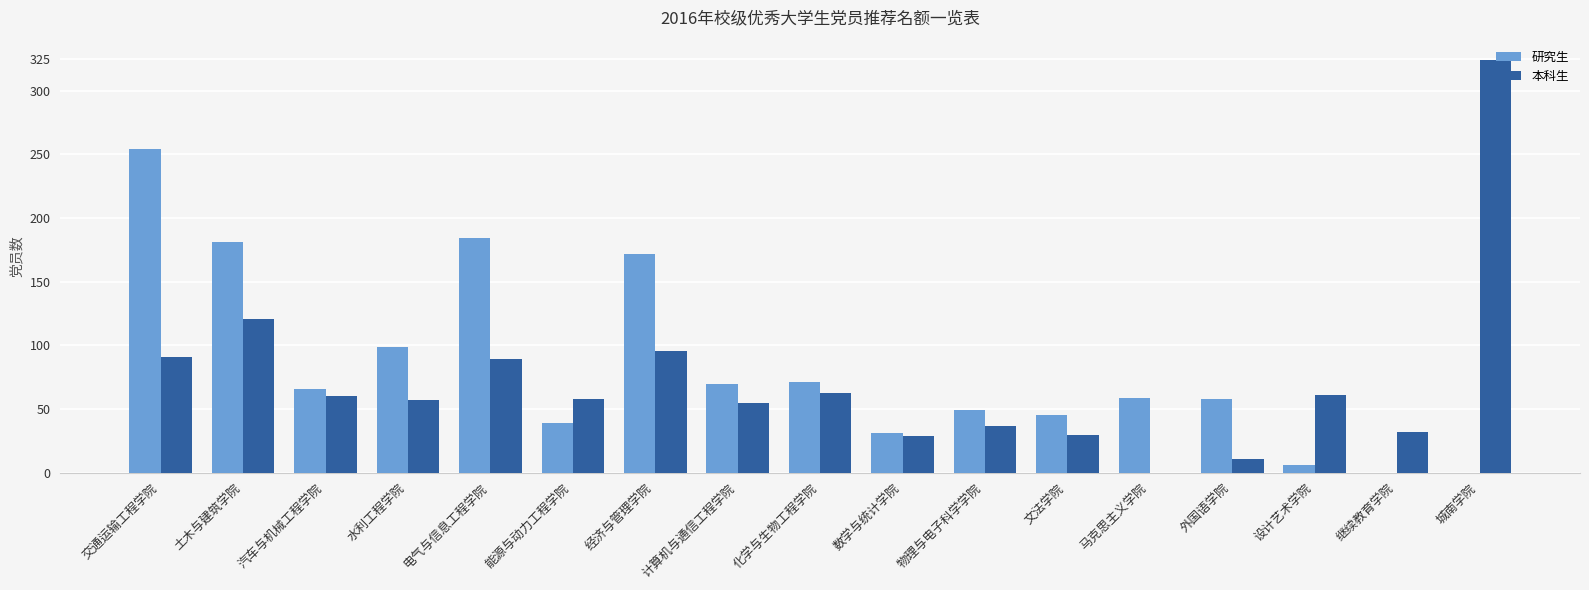

Which series changed the most between 能源与动力工程学院 and 经济与管理学院?

研究生